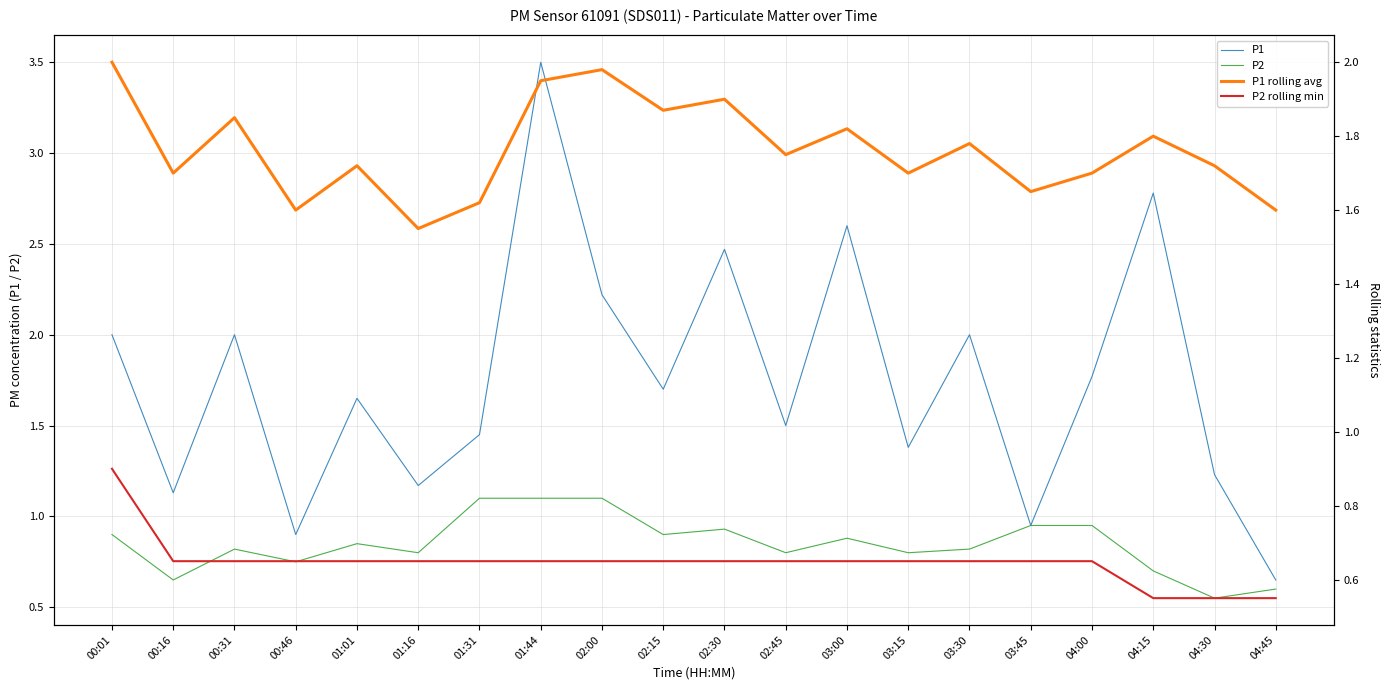

True or false: P2 rolling min and P1 cross at least once.

False